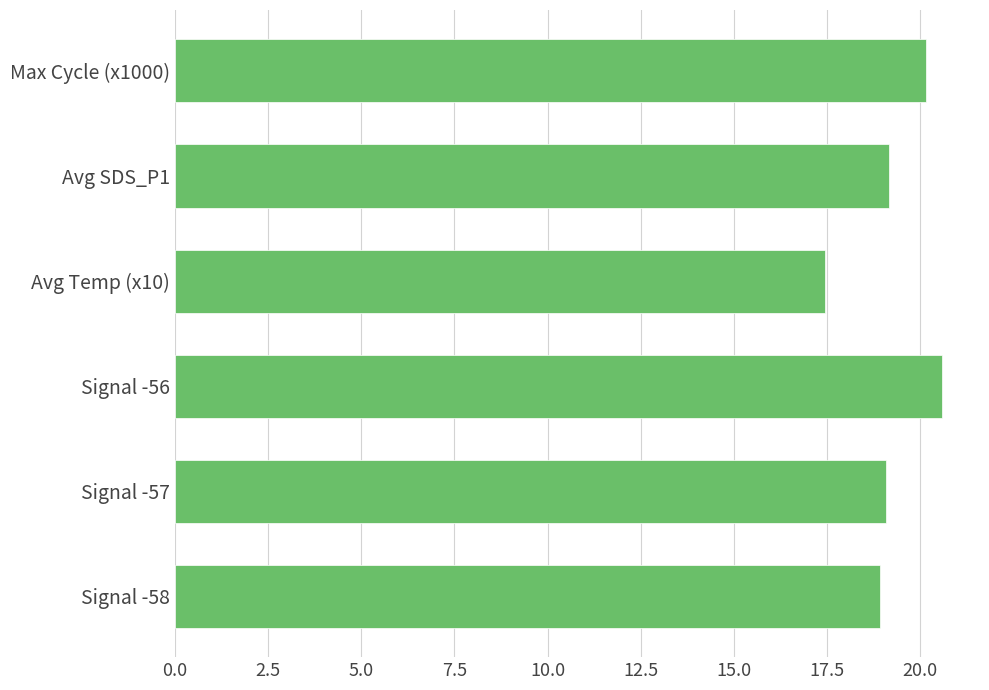

What is the difference between the second highest and minimum values?

2.7